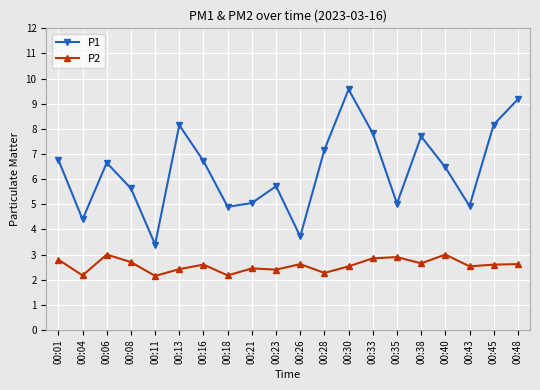

The P1 series shows 5.7 at 00:23. True or false?

True